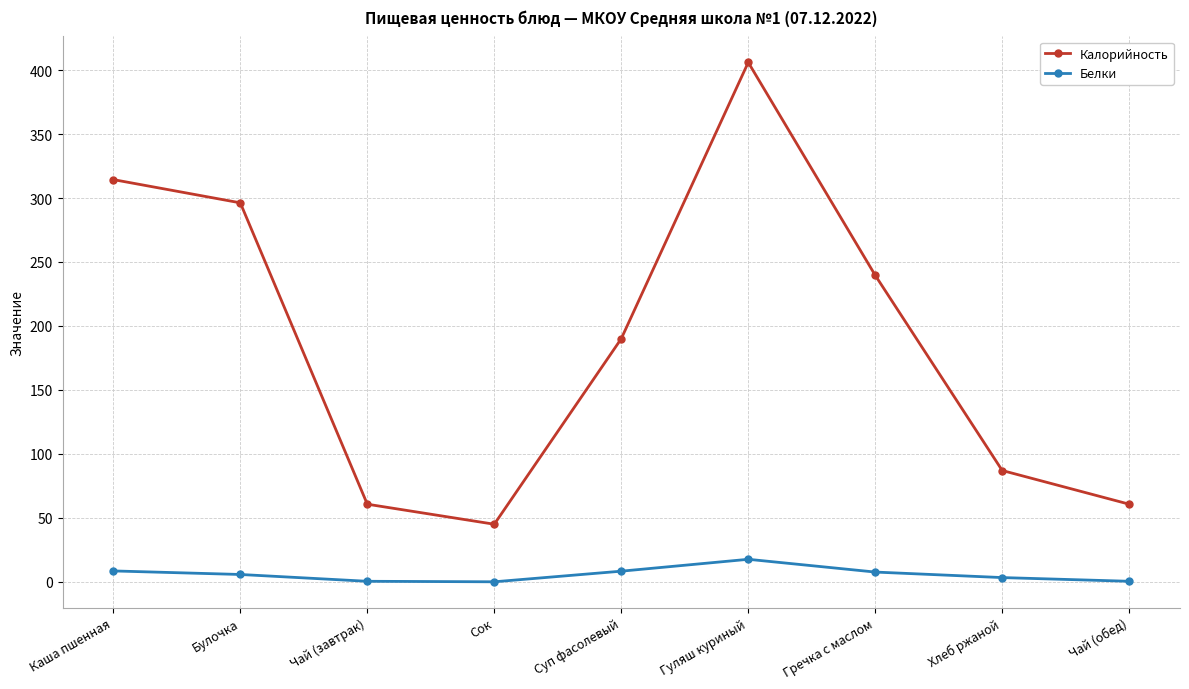

What is the difference between the Калорийность values at Суп фасолевый and Сок?

145.0